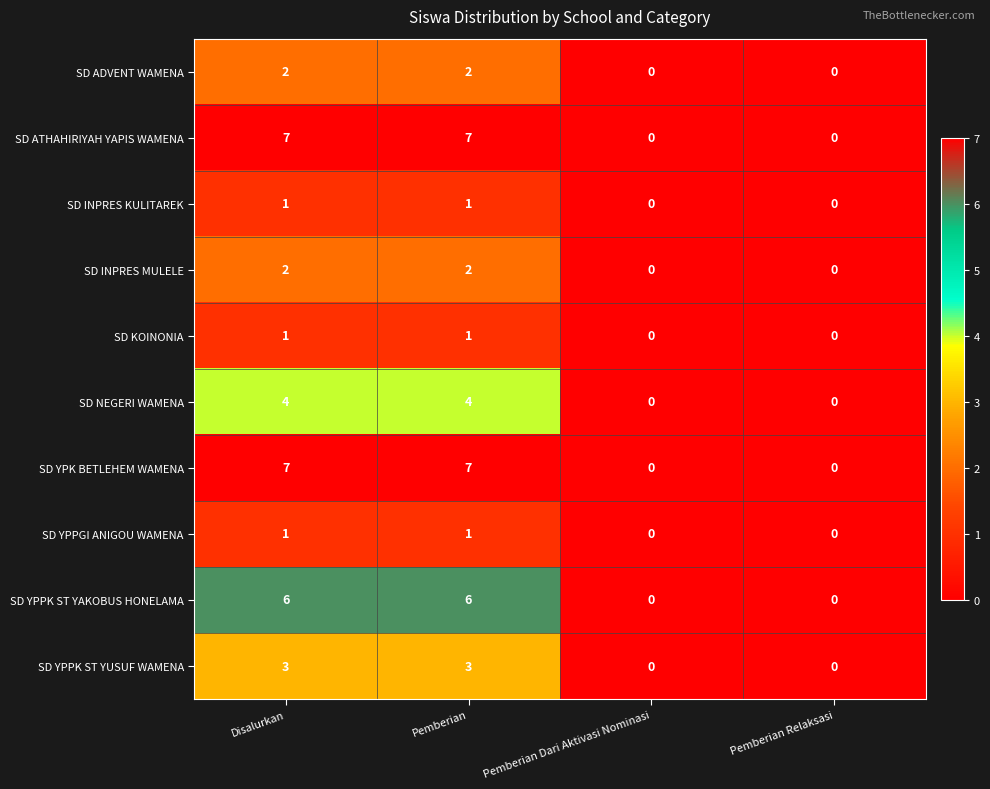

Is it true that SD INPRES MULELE equals -1 at Pemberian Relaksasi?

False